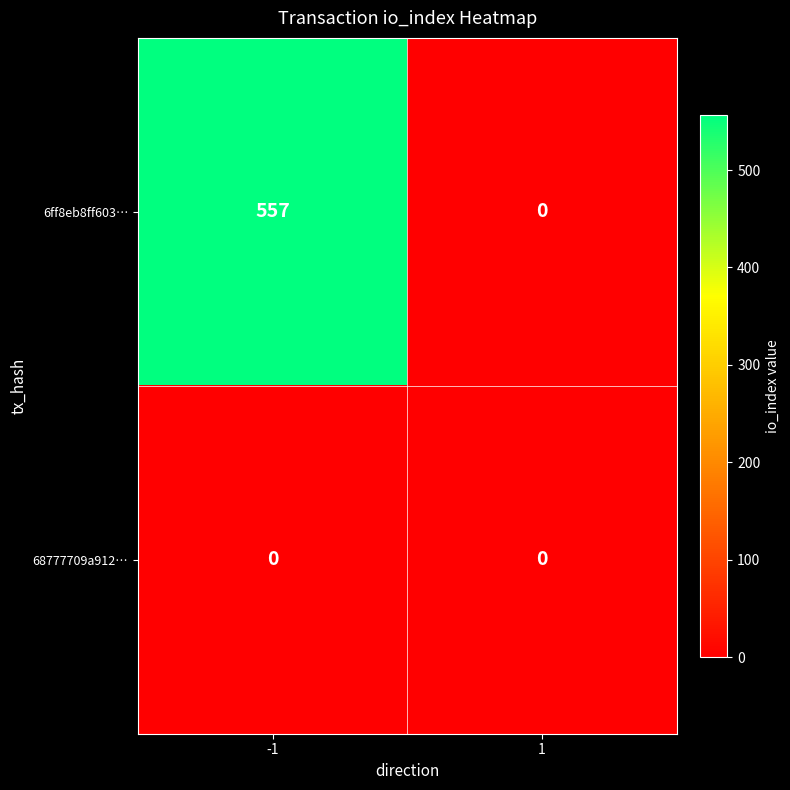

Rank the series by their maximum value, from lowest to highest.

68777709a912…, 6ff8eb8ff603…